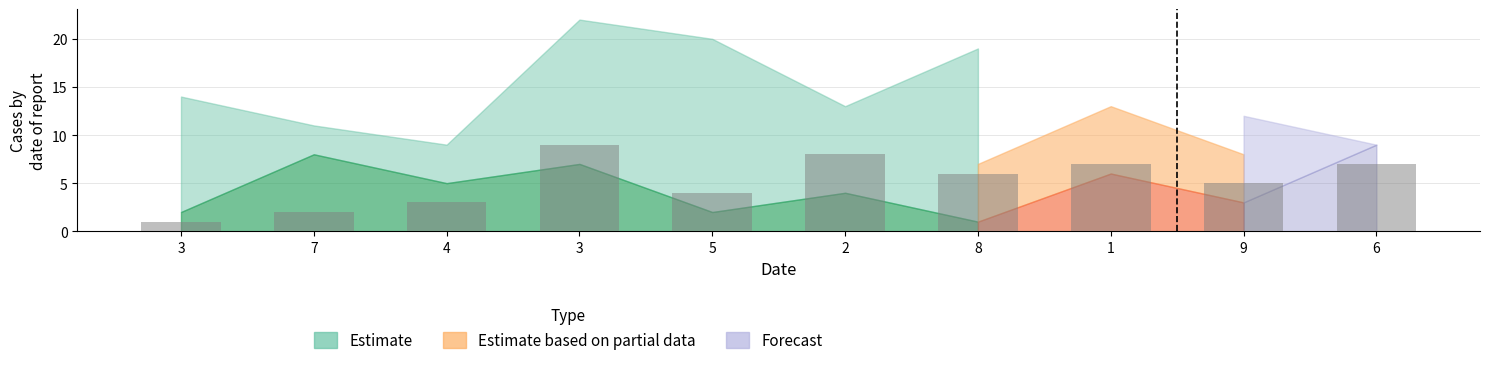

How many values are below 6?

5